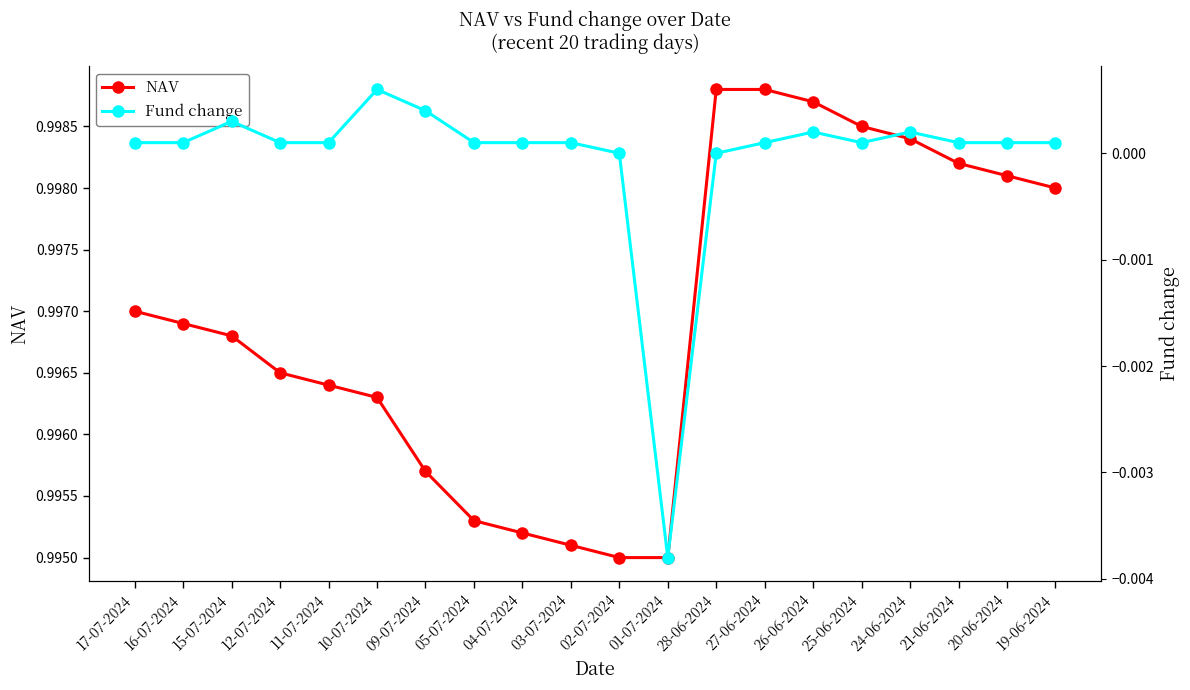

List the labels in order of Fund change value, largest first.

10-07-2024, 09-07-2024, 15-07-2024, 26-06-2024, 24-06-2024, 17-07-2024, 16-07-2024, 12-07-2024, 11-07-2024, 05-07-2024, 04-07-2024, 03-07-2024, 27-06-2024, 25-06-2024, 21-06-2024, 20-06-2024, 19-06-2024, 02-07-2024, 28-06-2024, 01-07-2024